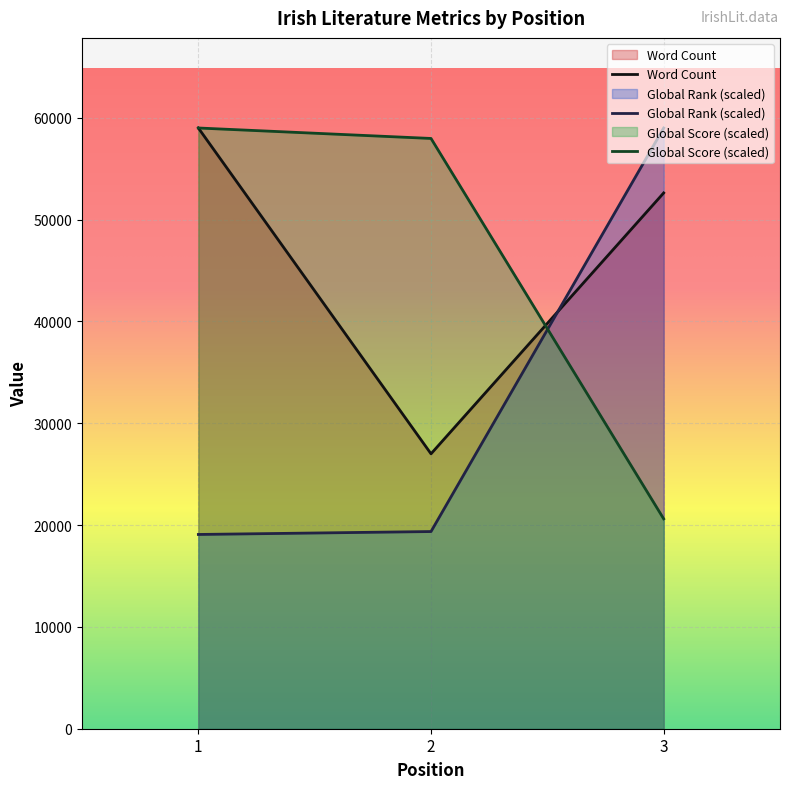

The value of Global Rank at 2 is 4621.4. True or false?

False